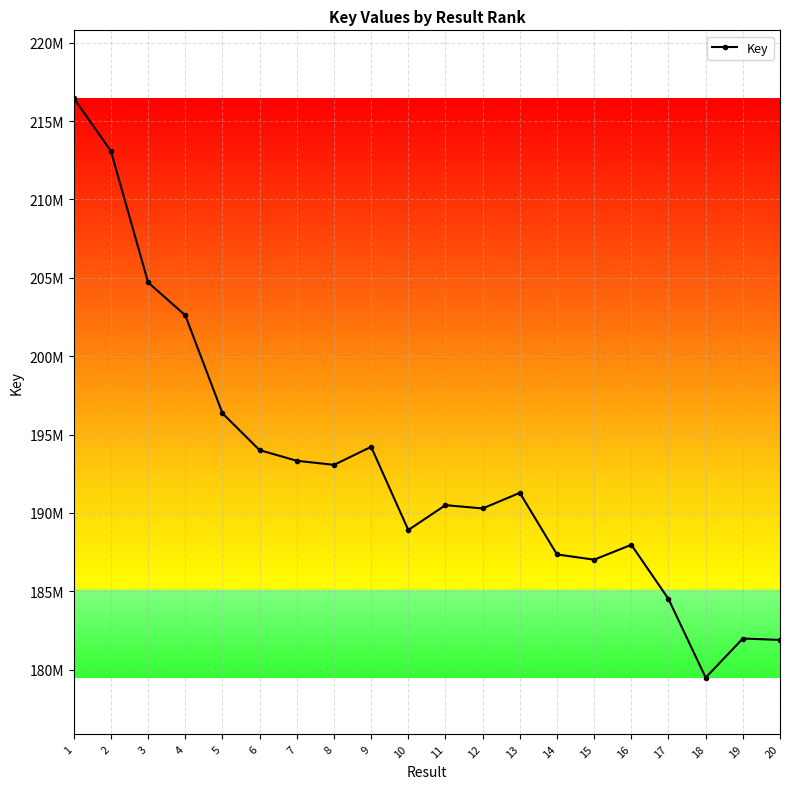

Is this an area chart (filled region under the line)?

No